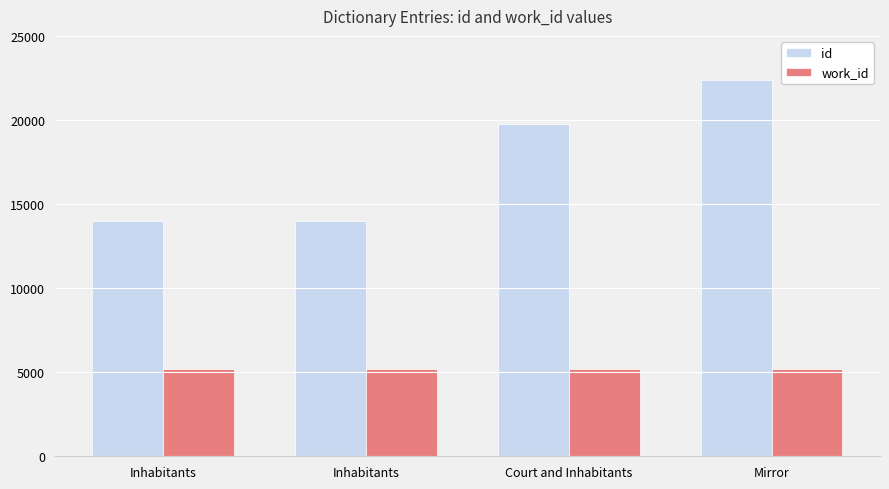

What is the average value of the work_id series?

5193